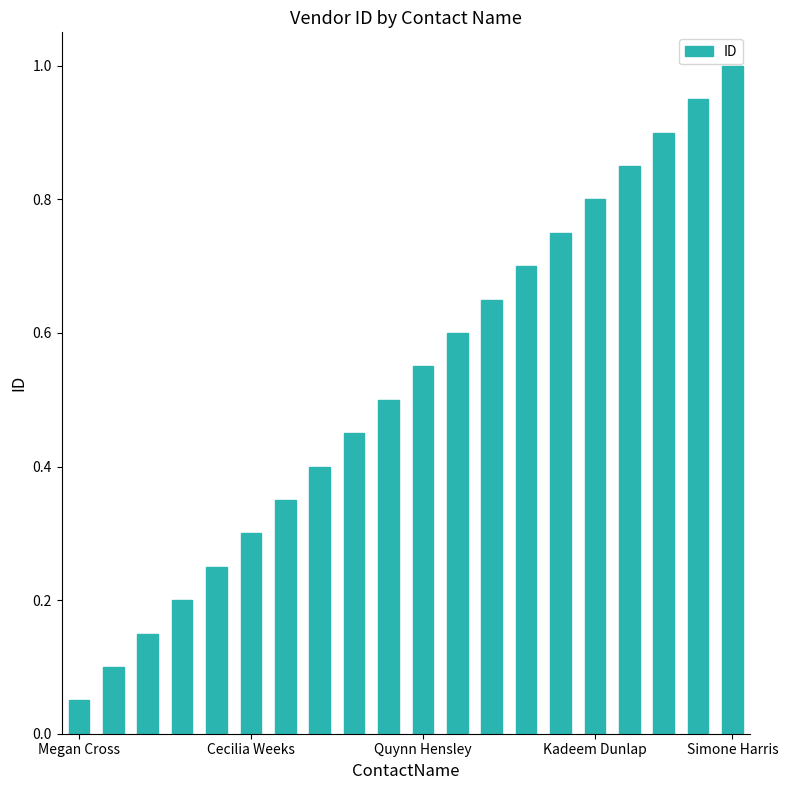

What is the maximum value shown in the chart?

1.0